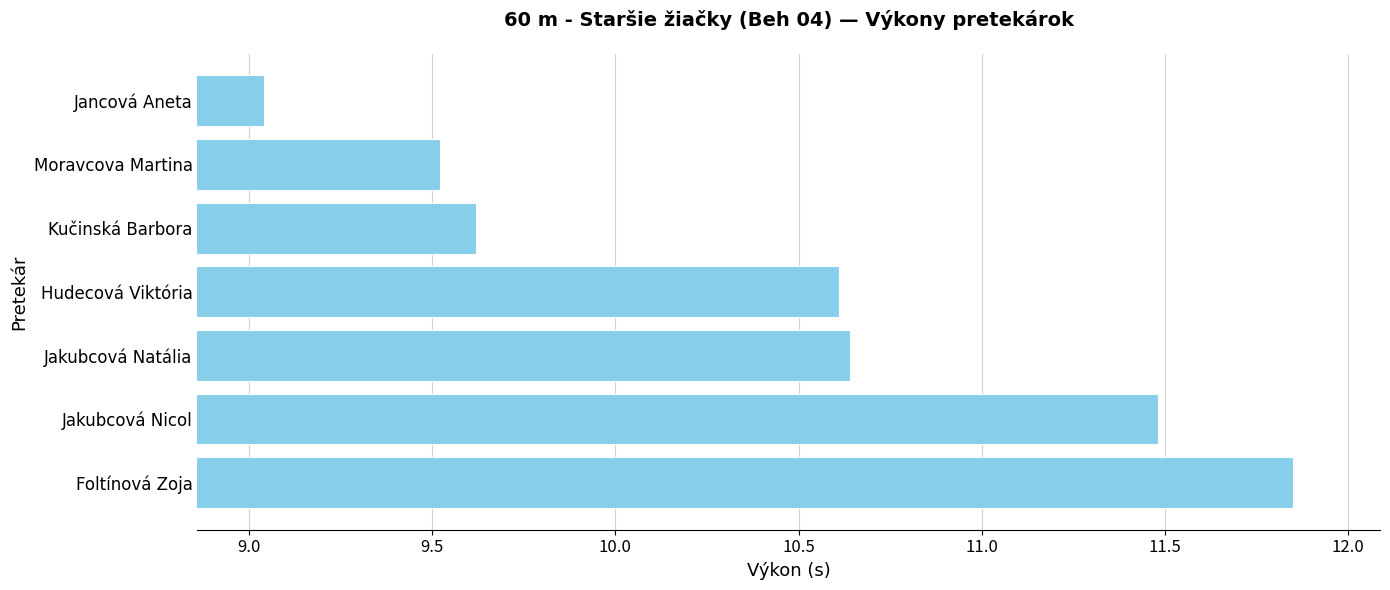

What is the ratio of the value at Jakubcová Nicol to the value at Kučinská Barbora?

1.2